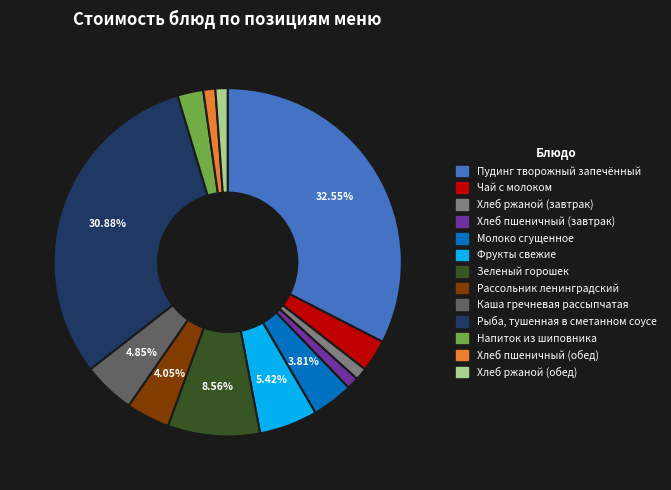

Which category has the biggest portion of the pie?

Пудинг творожный запечённый